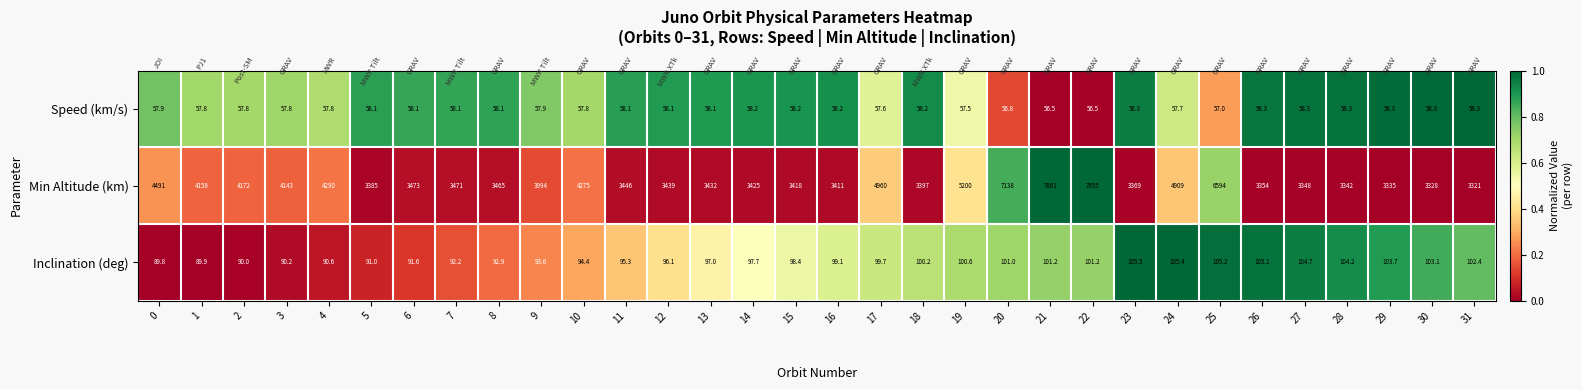

What is the difference between the Inclination (deg) values at 6 and 26?

13.5